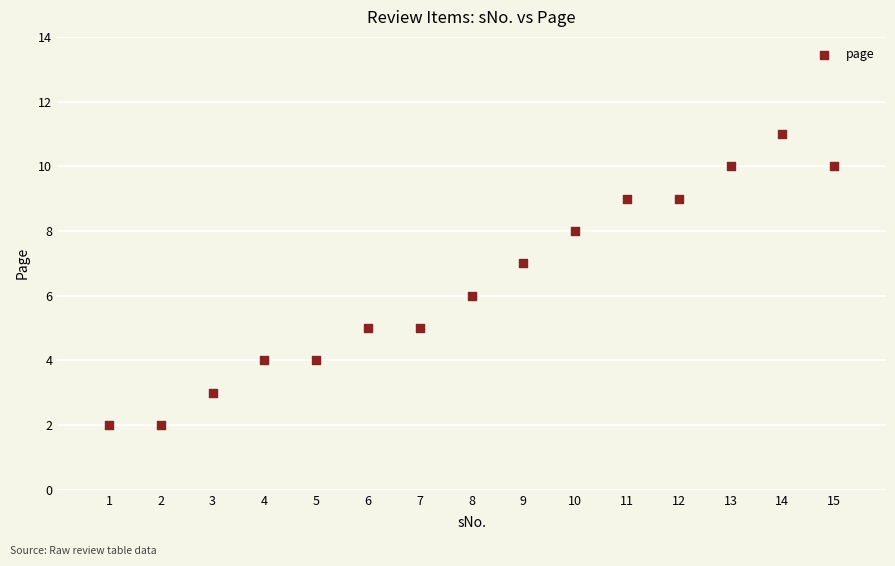

What is the range of Y values (max minus min)?

9